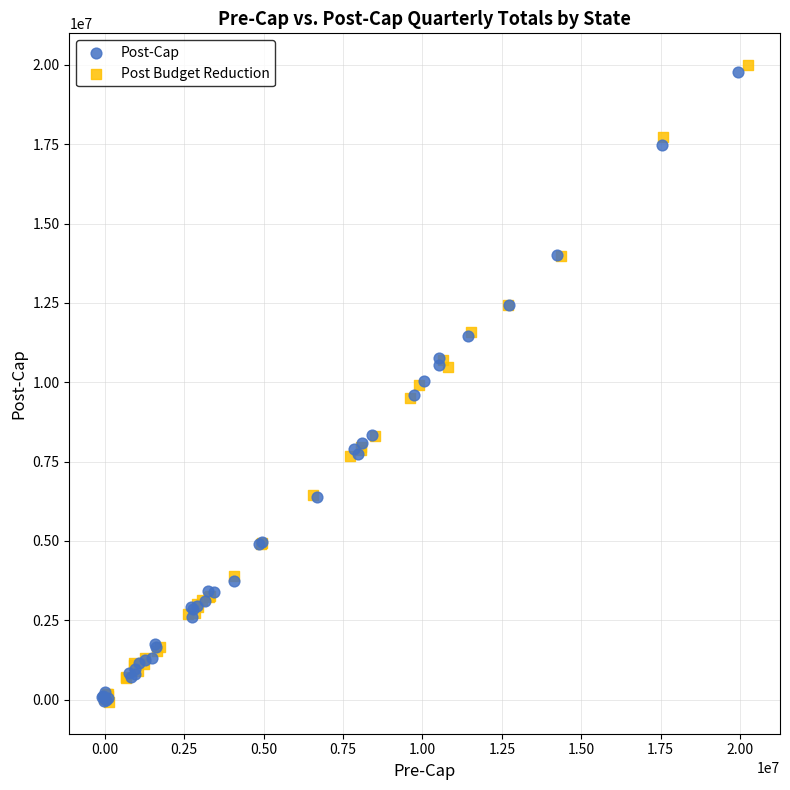

Which series has the largest Y range (max minus min)?

Post Budget Reduction